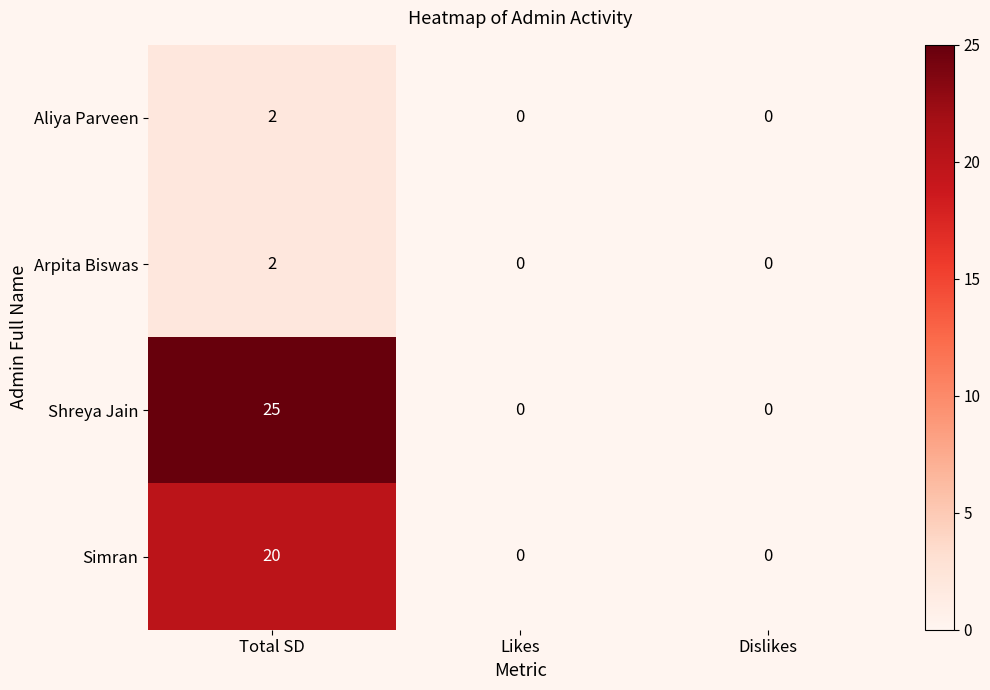

True or false: Simran has a value of 7 at Total SD.

False